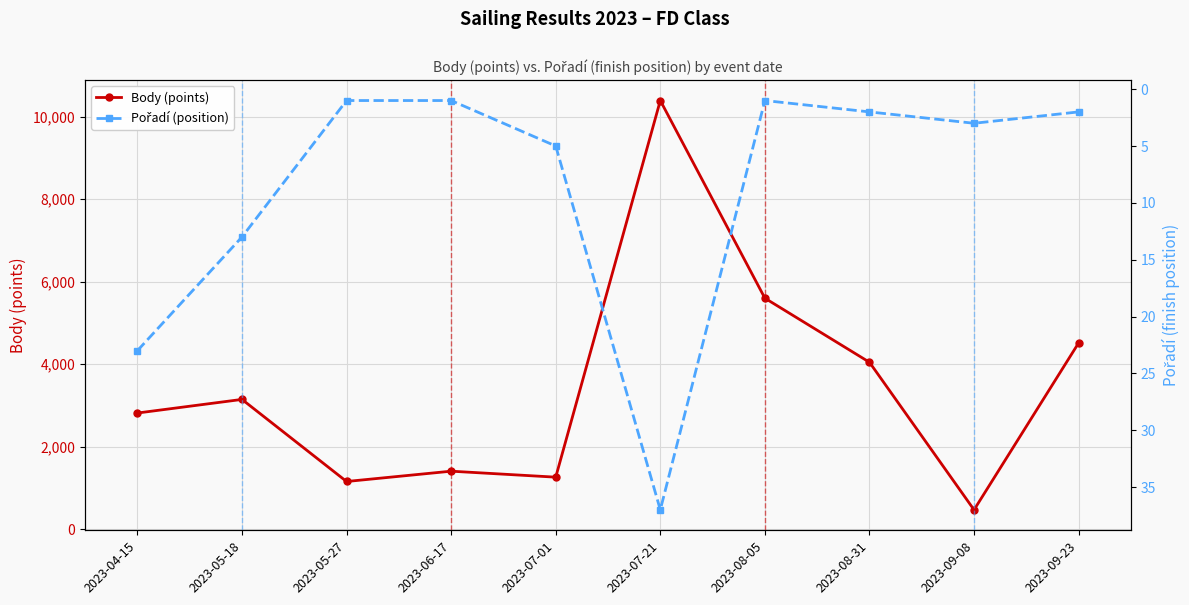

What is the approximate value of Body (points) at 2023-05-18, to the nearest 10?

3150